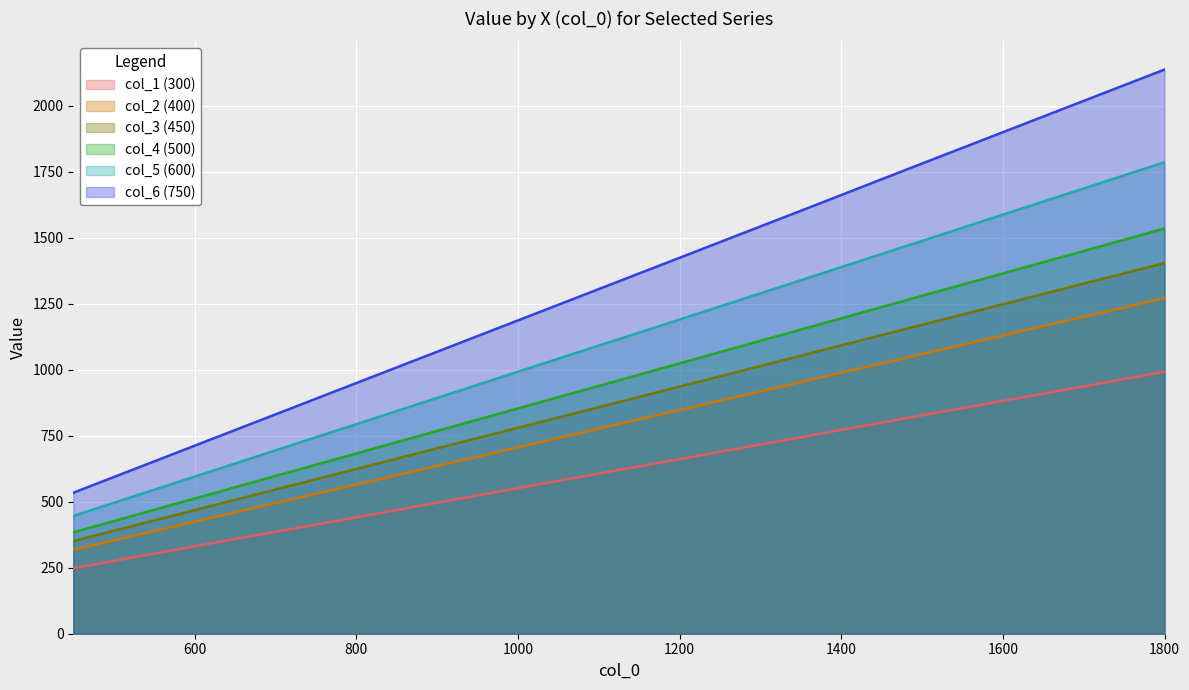

At 1800, list the series in order from largest to smallest.

col_6 (750), col_5 (600), col_4 (500), col_3 (450), col_2 (400), col_1 (300)